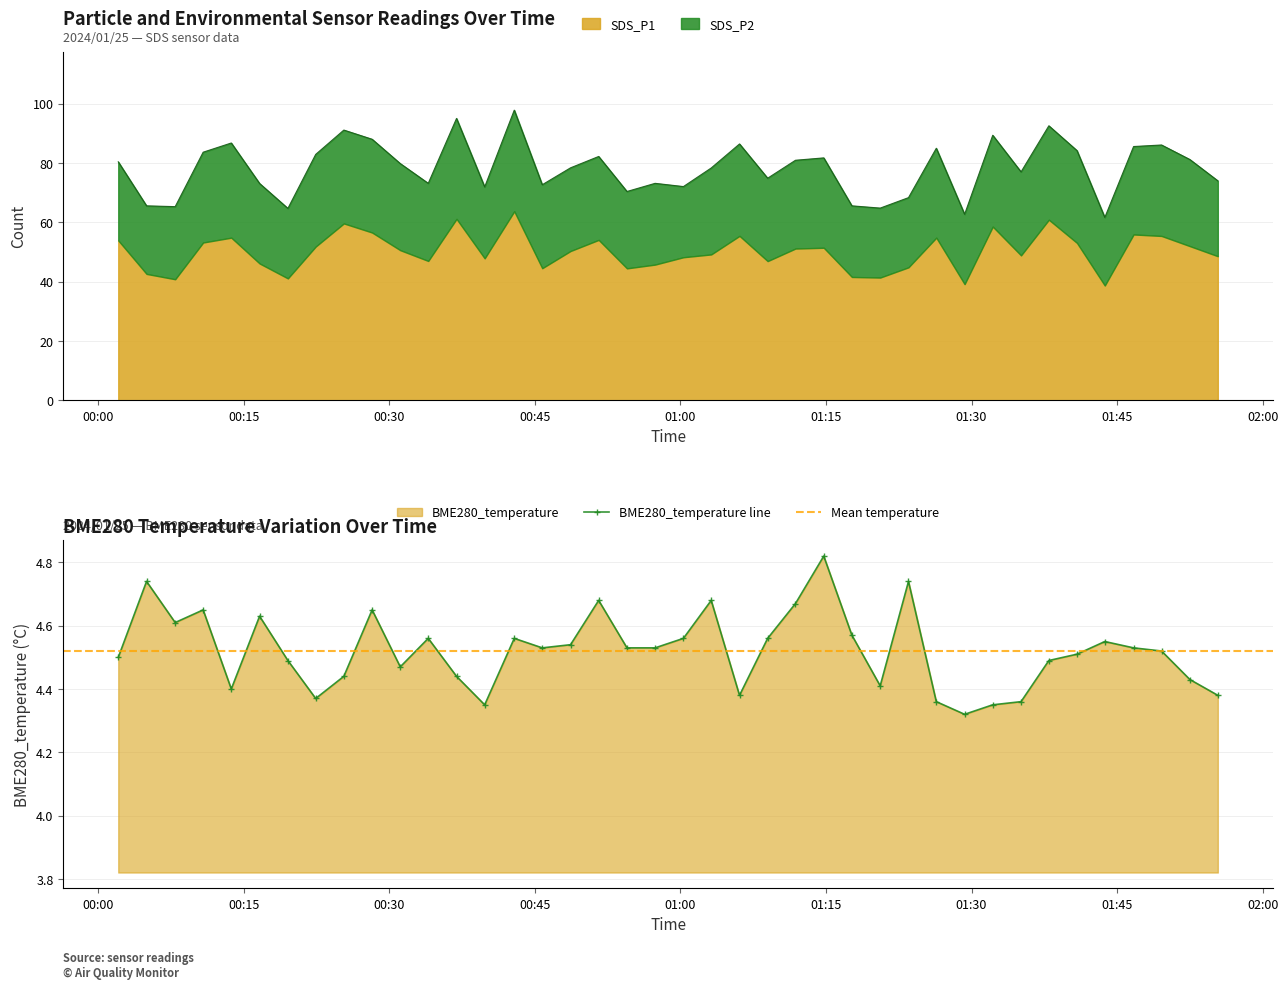

True or false: BME280_temperature and SDS_P1 intersect in this chart.

False